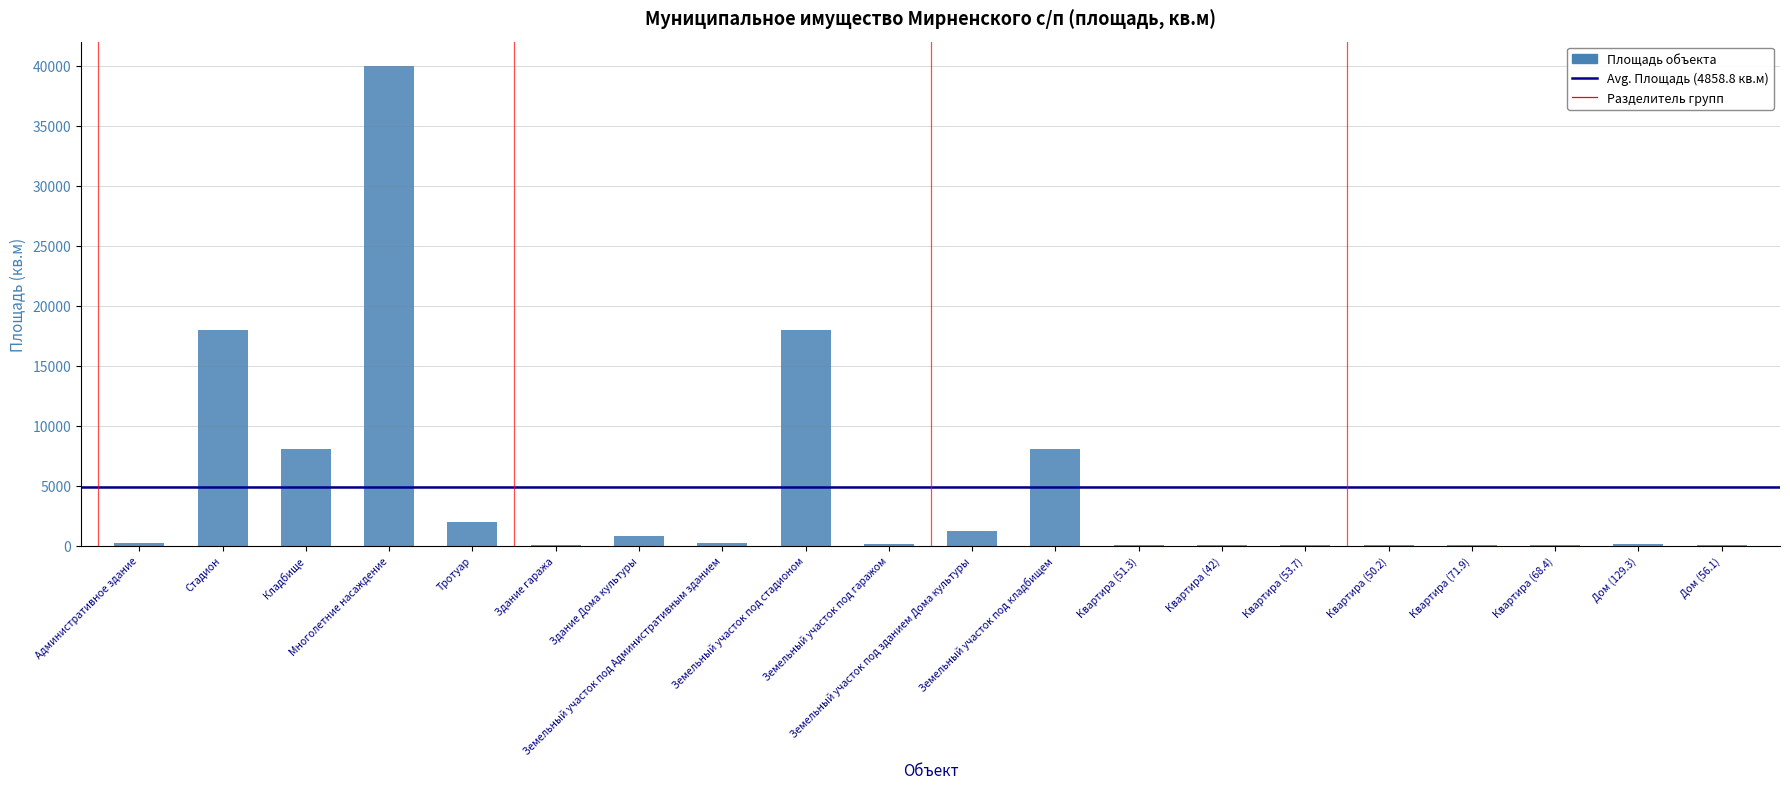

What is the greatest value displayed?

40000.0